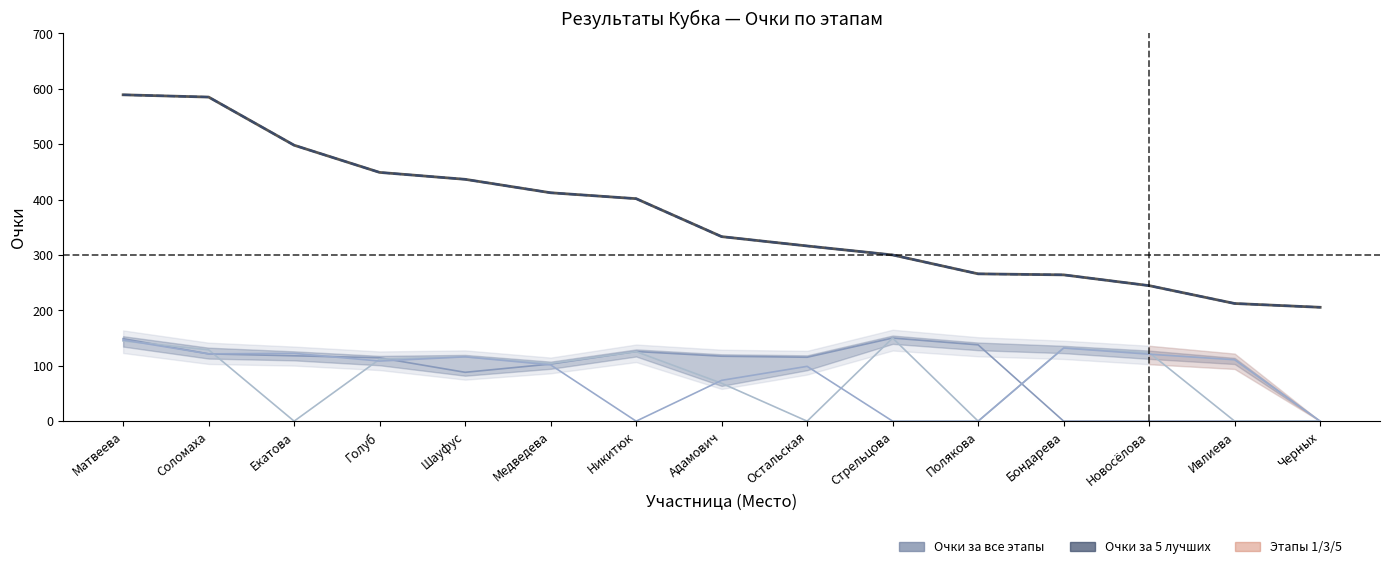

Which category has the highest value in the Этап 1 series?

Стрельцова